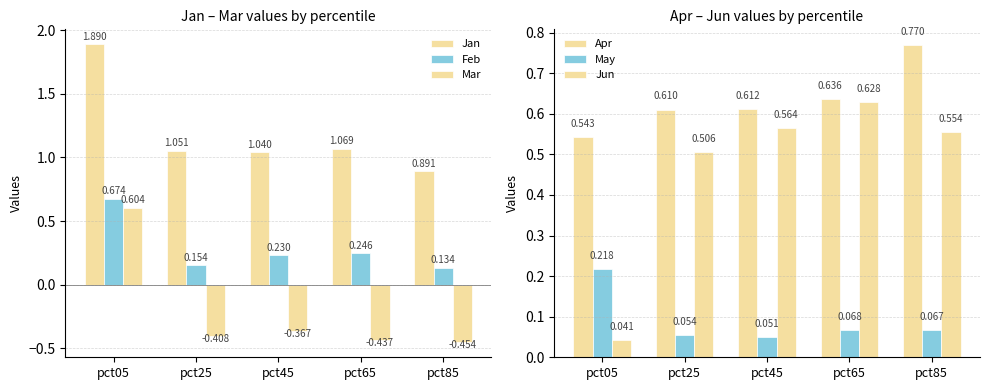

What is the total value across all series at pct05?

4.0